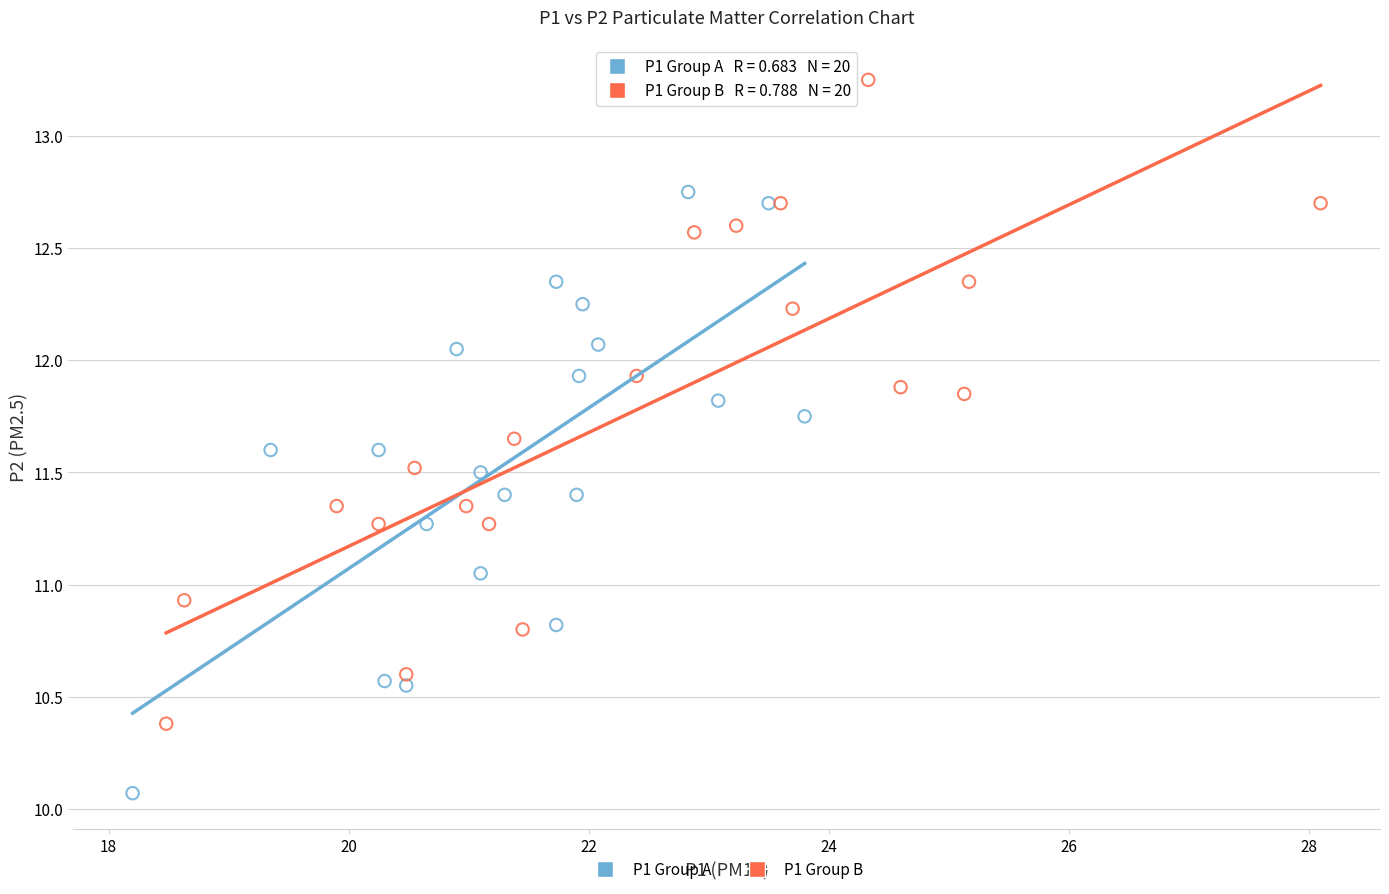

Which series contains the lowest Y value?

P1 Group A